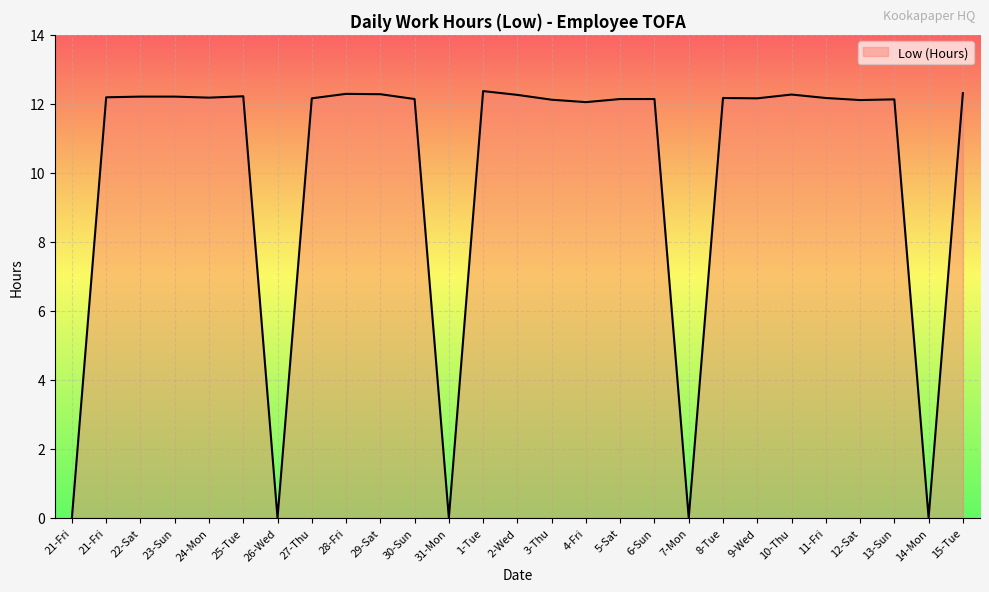

True or false: the data shows 12.2 at 22-Sat.

True